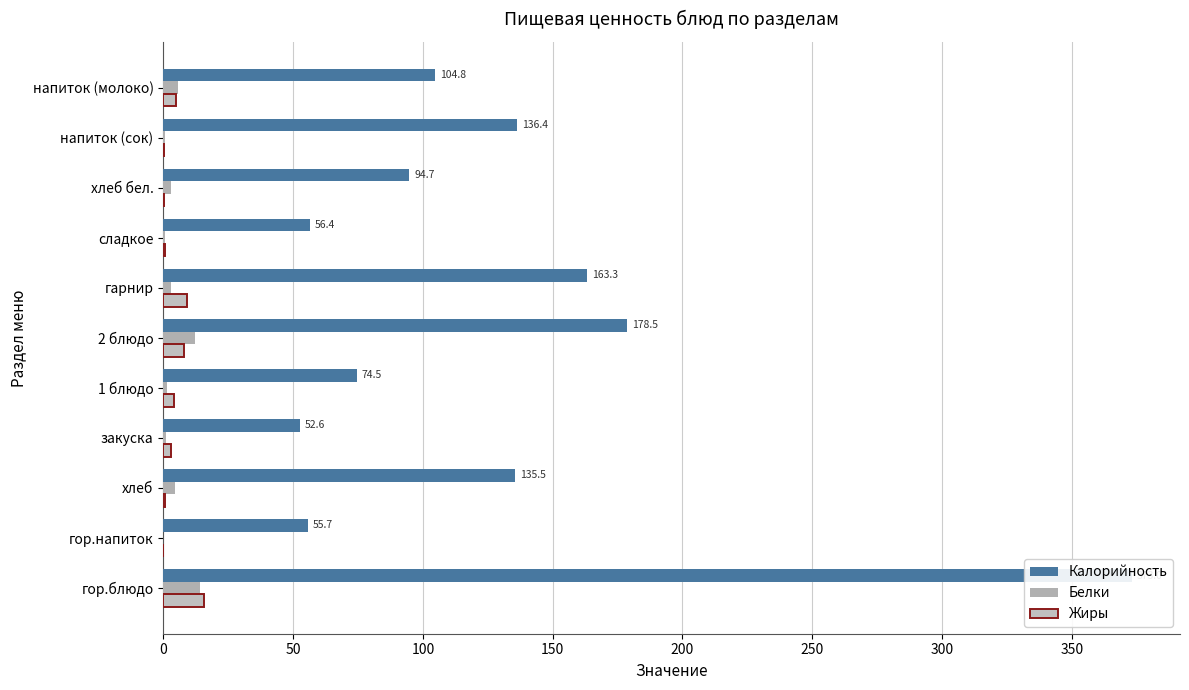

What is the sum of all Белки values?

45.8